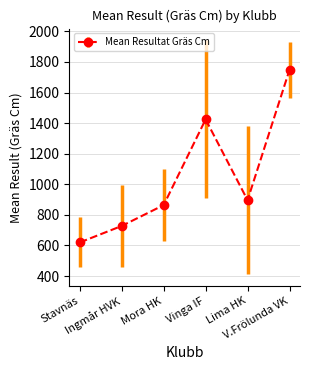

What is the difference between the second highest and minimum values?

804.7